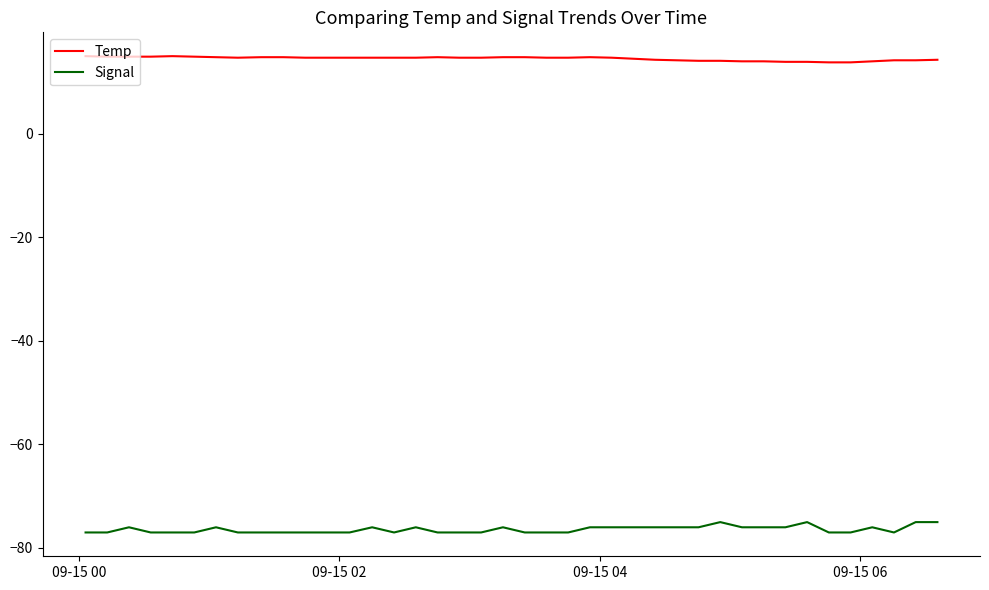

True or false: Temp and Signal intersect in this chart.

False